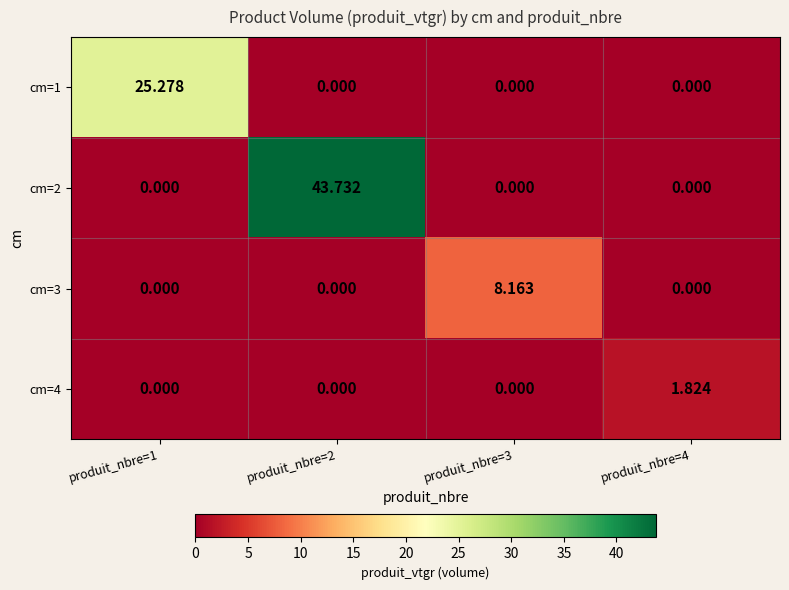

What is the total value across all series at produit_nbre=4?

1.8